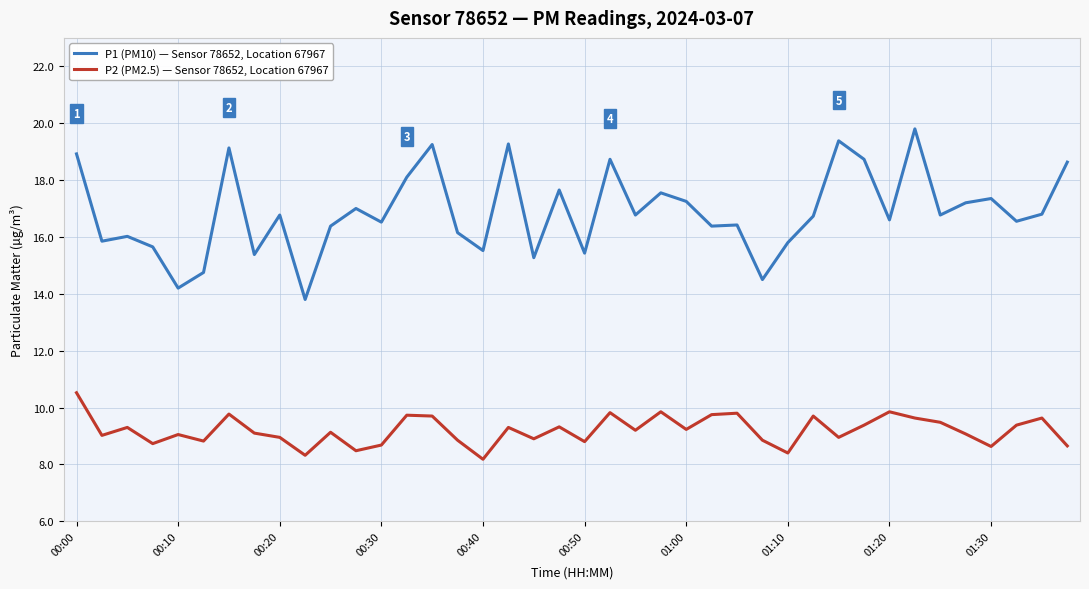

What is the maximum value shown in the chart?

19.8